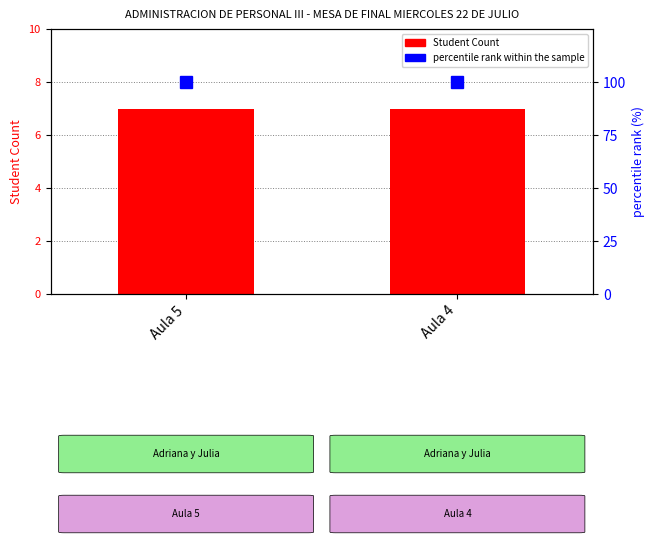

List the series in order of their peak value, highest first.

percentile rank within the sample, Student Count